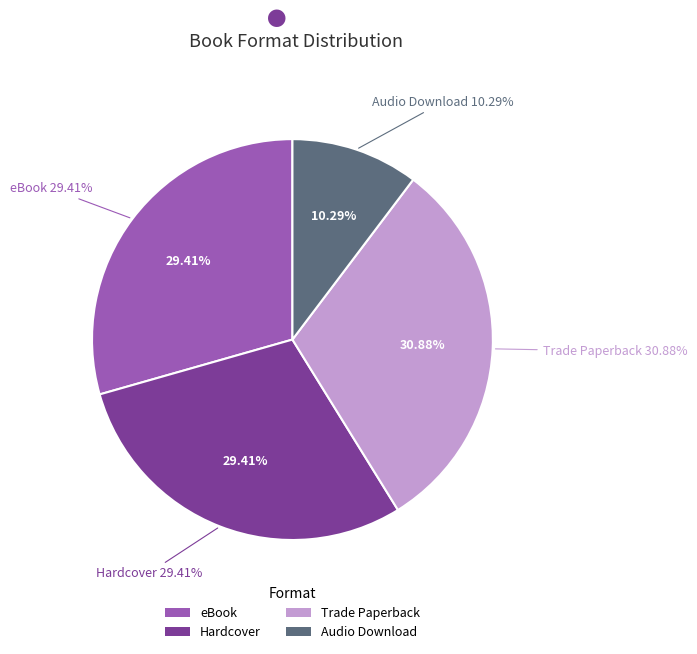

Rank the categories by value from highest to lowest.

Trade Paperback, eBook, Hardcover, Audio Download